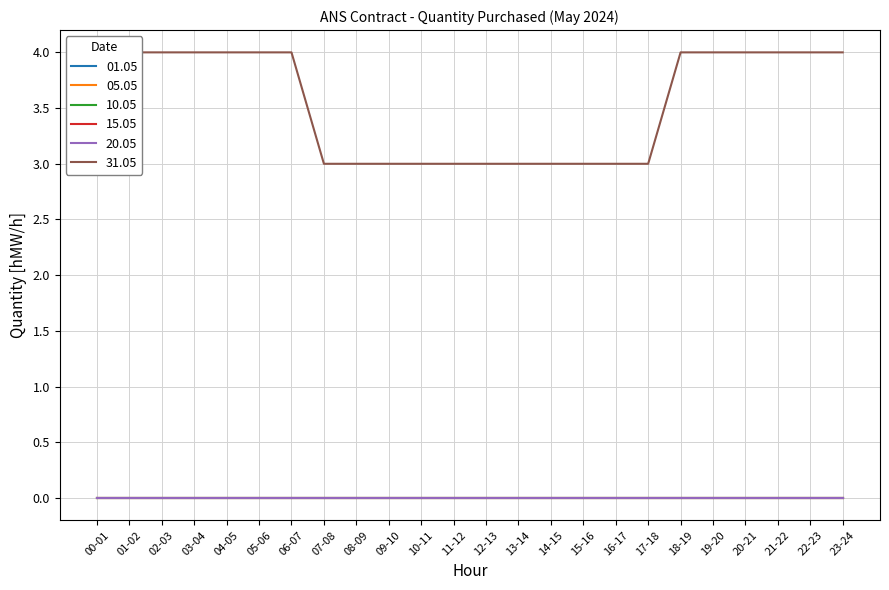

At which category does the chart reach its minimum across all series?

00-01